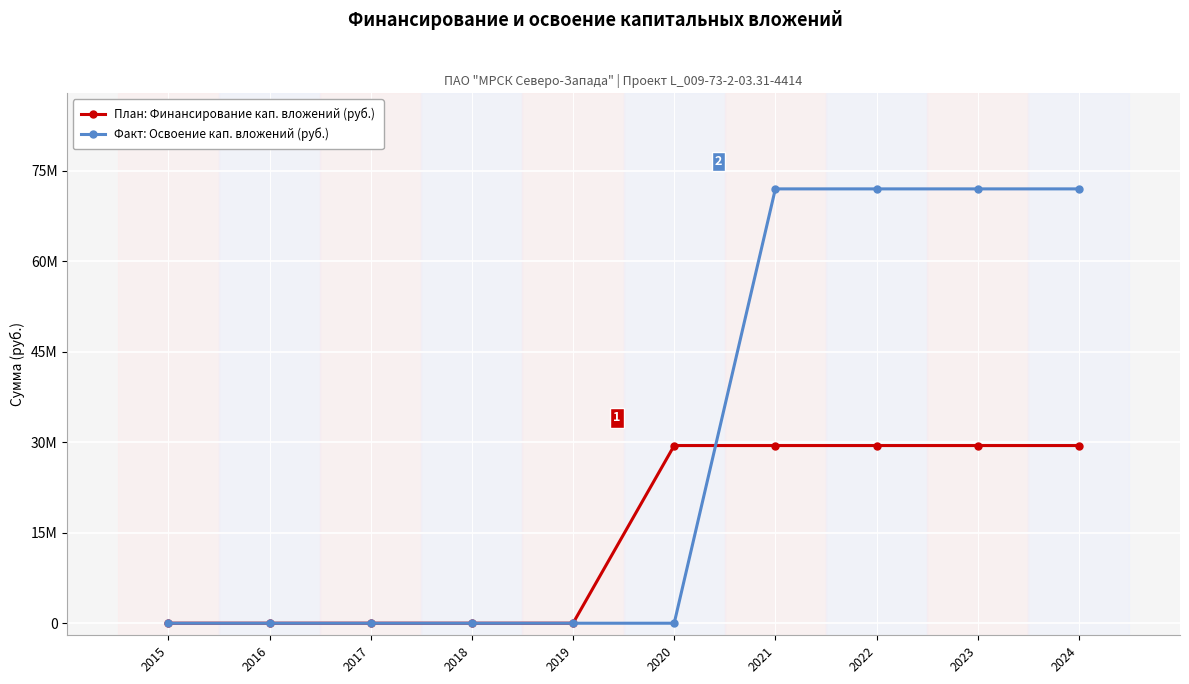

Where do Факт: Освоение кап. вложений (руб.) and План: Финансирование кап. вложений (руб.) first cross each other?

2020 and 2021